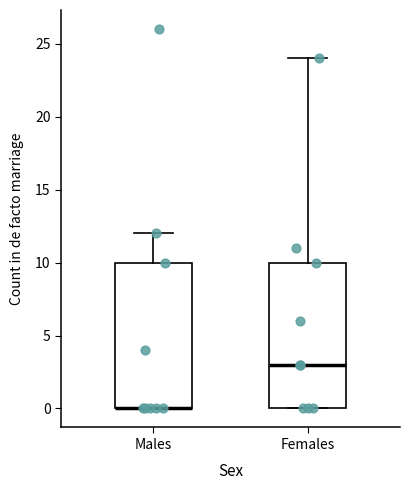

Reading left to right, transcribe this box plot: for each box, give where its median line is, the range the box spans, and where its two whiskers end, as read against the y-axis. The values are not printed on the chart, so give them approximately, as read against the axis.

Males: median 0 (drawn on the box's lower edge), box 0 to 10, whiskers 0 to 12
Females: median 3, box 0 to 10, whiskers 0 to 24